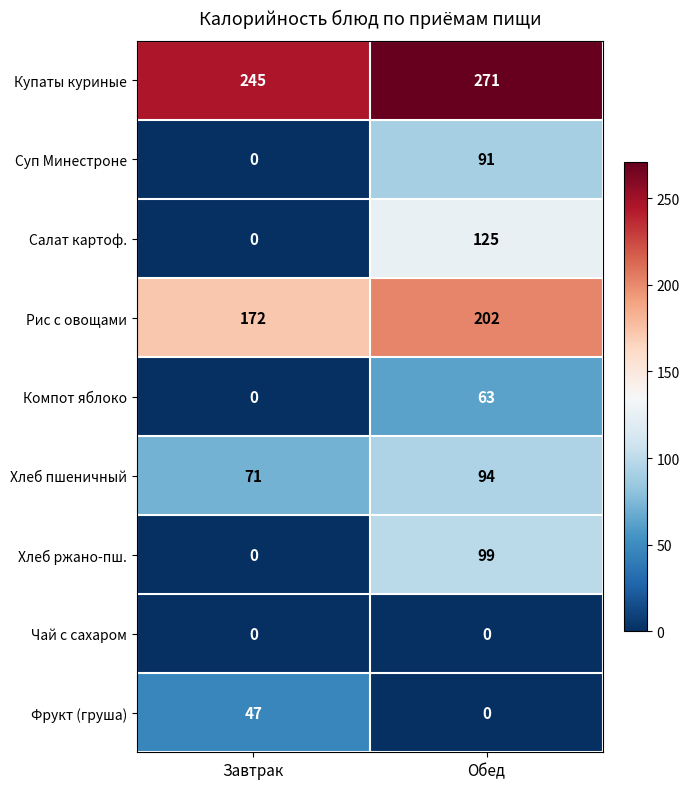

At which category is the sum across all series the highest?

Обед